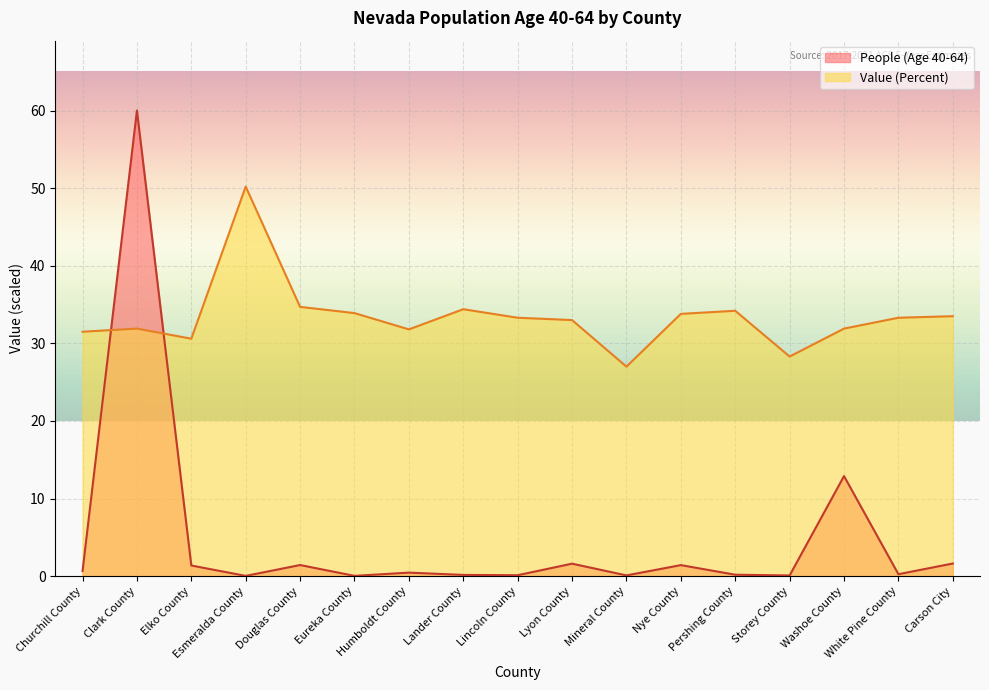

What is the label of the 13th point from the right?

Douglas County